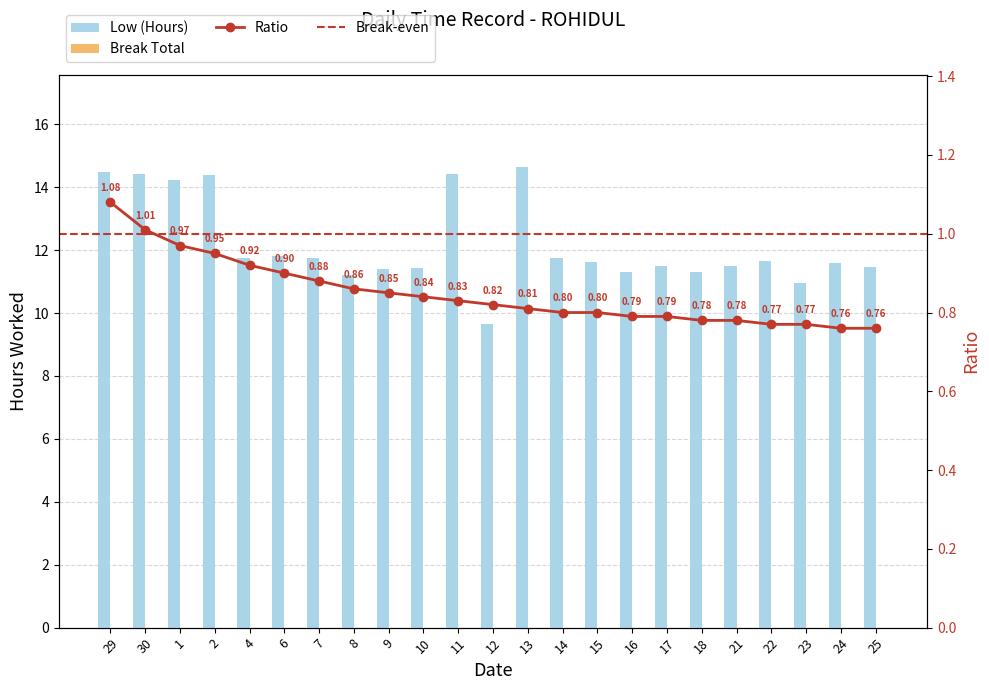

Rank the categories by value from lowest to highest.

12, 23, 8, 16, 18, 9, 10, 25, 17, 21, 24, 15, 22, 4, 7, 14, 6, 1, 2, 11, 30, 29, 13